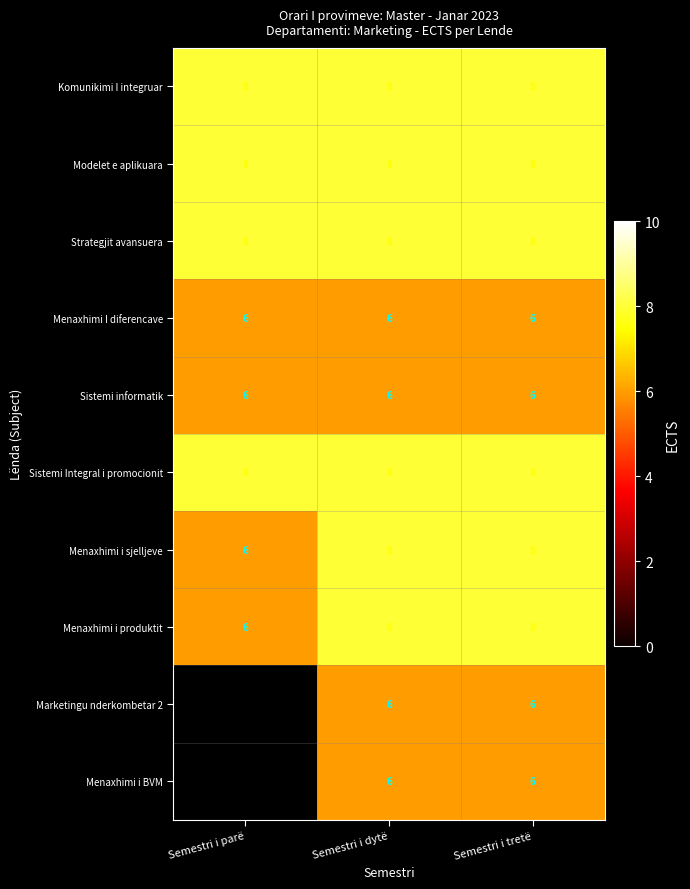

Is the value of Strategjit avansuera at Semestri i parë greater than the value of Sistemi informatik at Semestri i dytë?

Yes